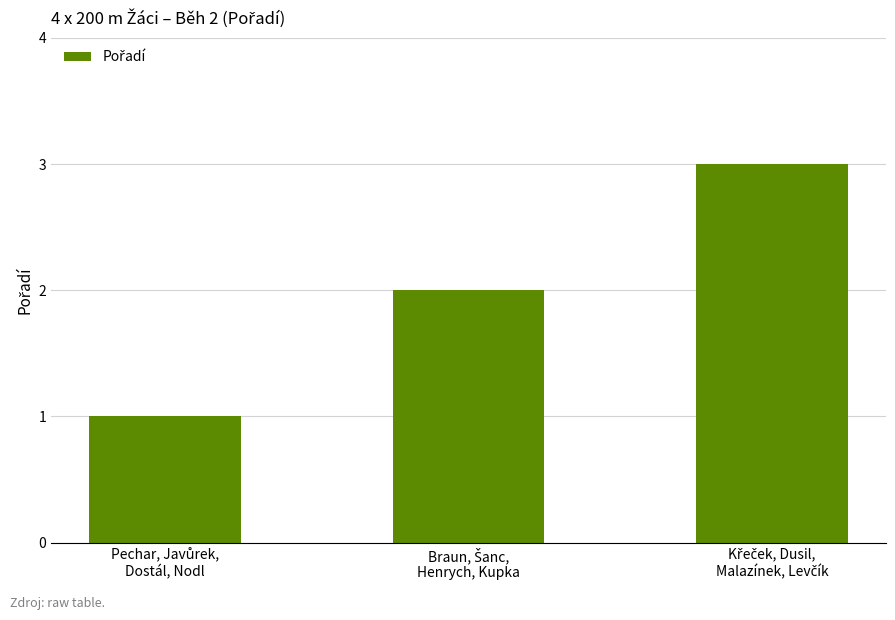

What is the sum of all values?

6